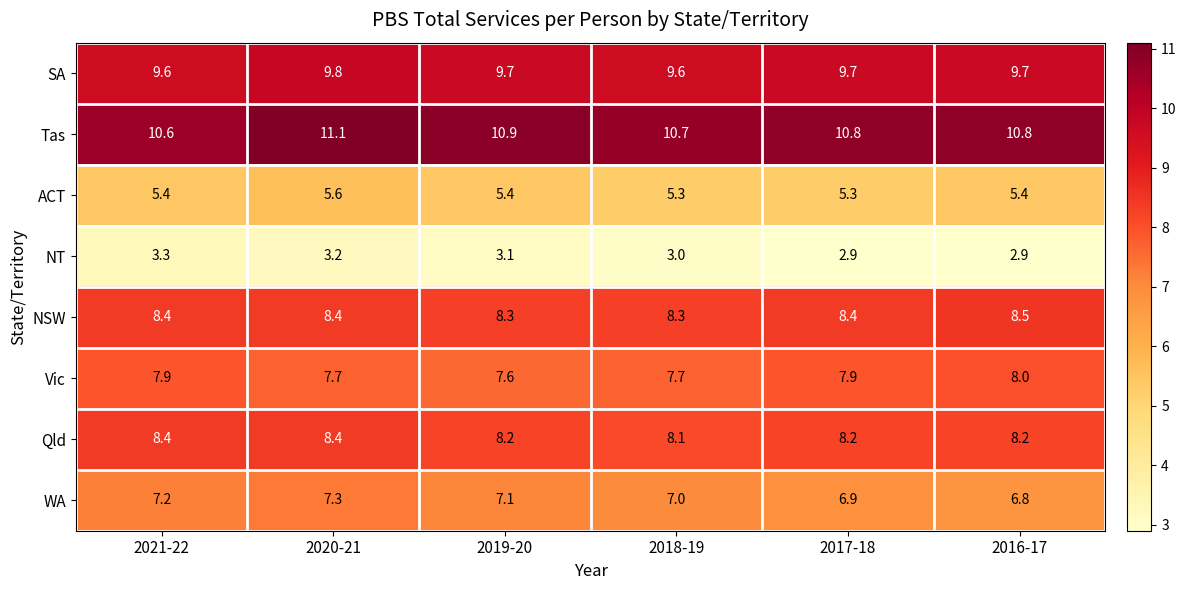

At which category is the sum across all series the highest?

2020-21